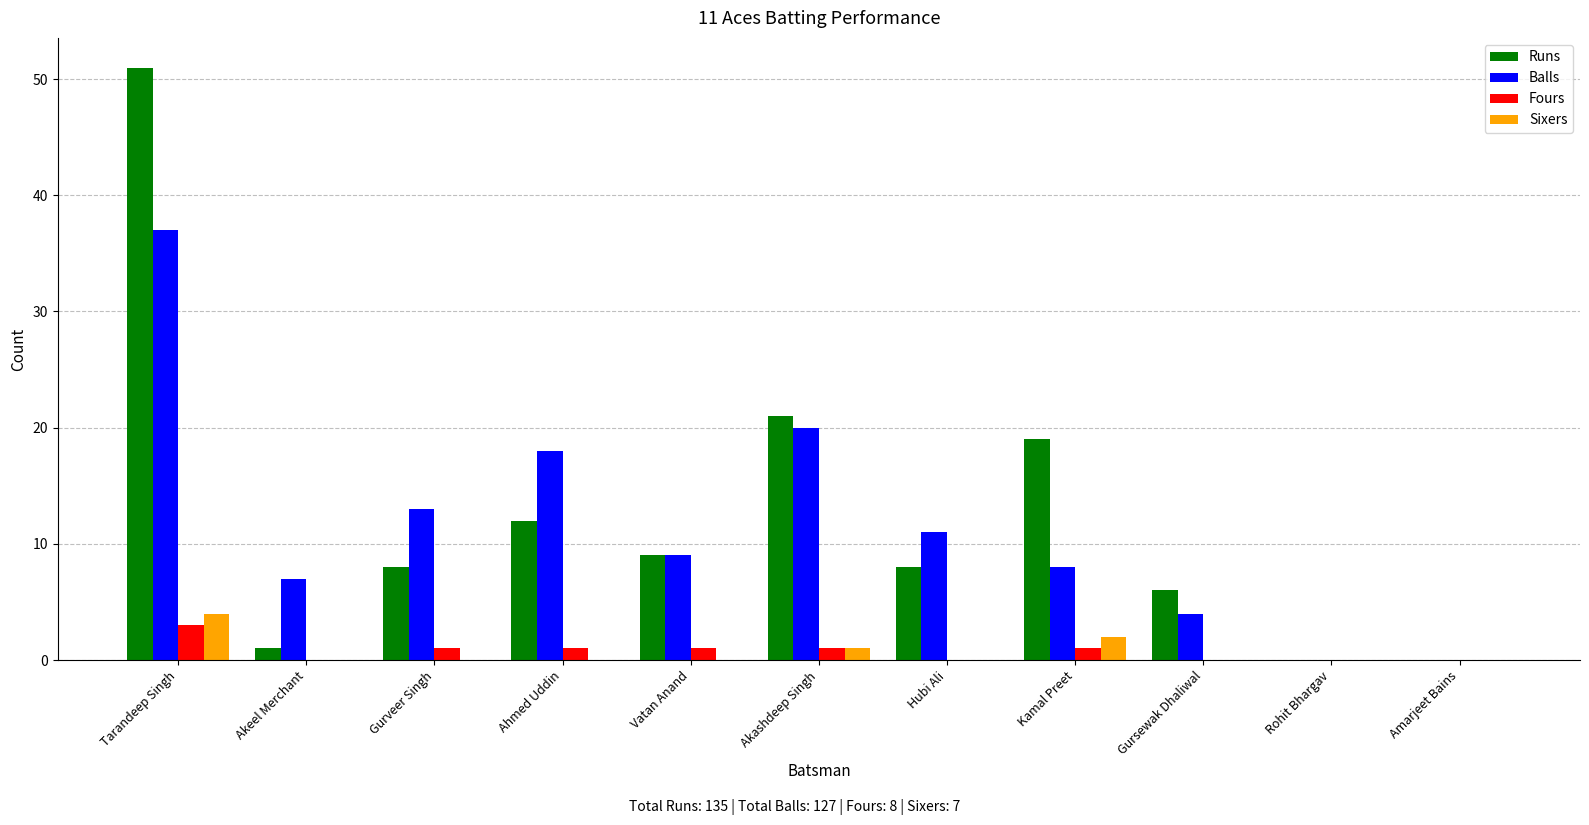

Reading right to left, what are all the values shown in this chart?

Runs: 0	0	6	19	8	21	9	12	8	1	51
Balls: 0	0	4	8	11	20	9	18	13	7	37
Fours: 0	0	0	1	0	1	1	1	1	0	3
Sixers: 0	0	0	2	0	1	0	0	0	0	4